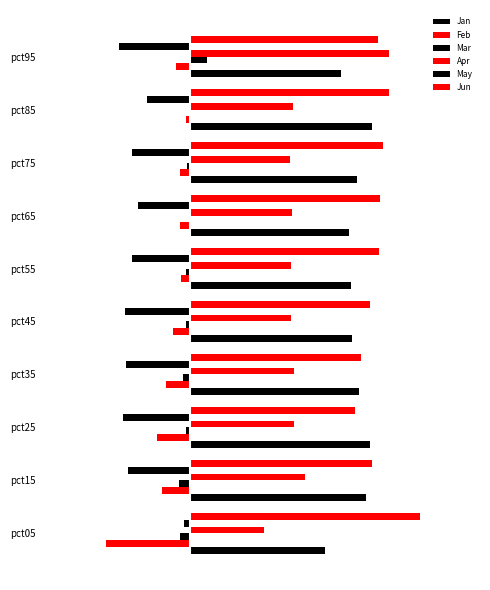

What is the difference between the second highest and minimum values in the Mar series?

0.1